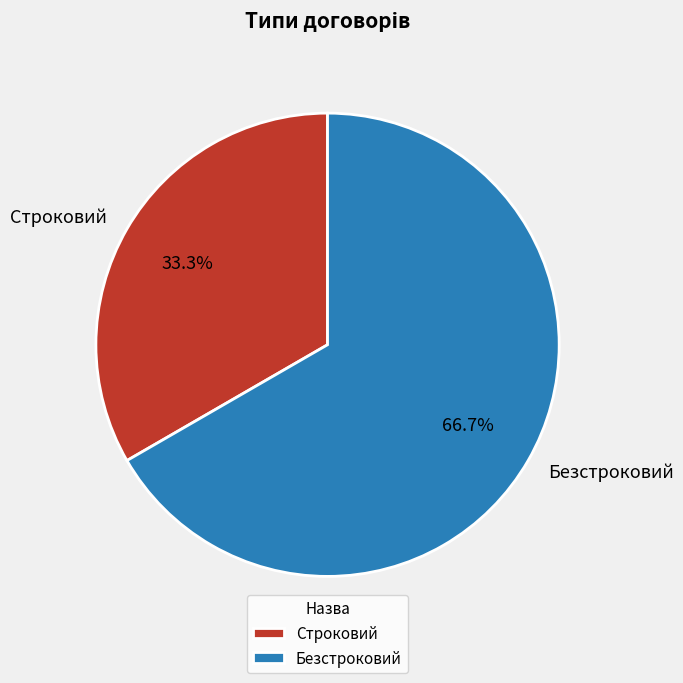

Do Безстроковий and Строковий together represent more than half of the pie?

Yes